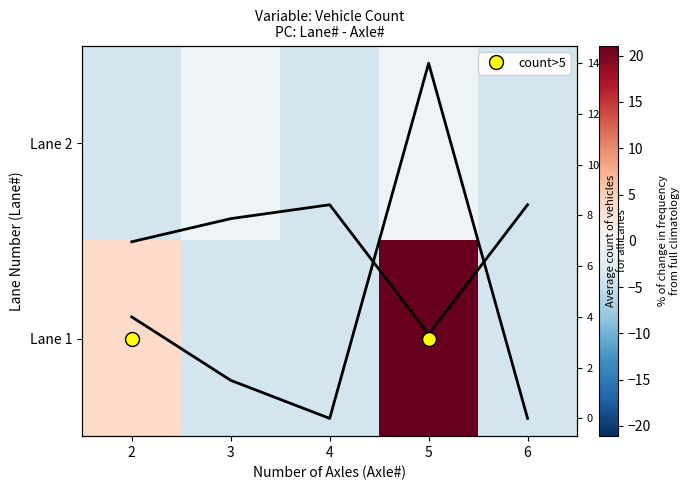

Rank the categories by Lane 2 value from lowest to highest.

2, 4, 6, 3, 5